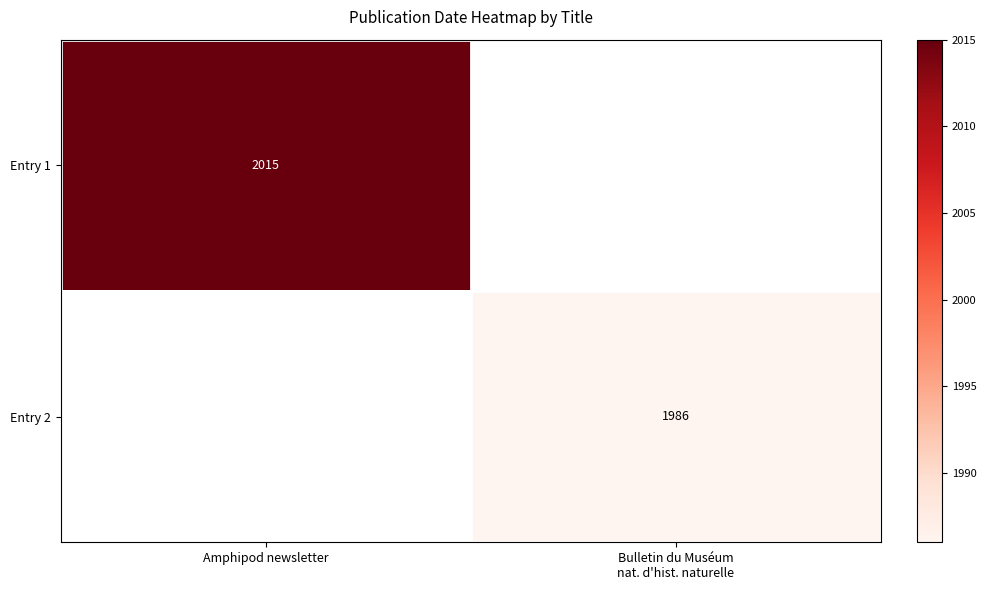

At Amphipod newsletter, list the series in order from smallest to largest.

Entry 1, Entry 2